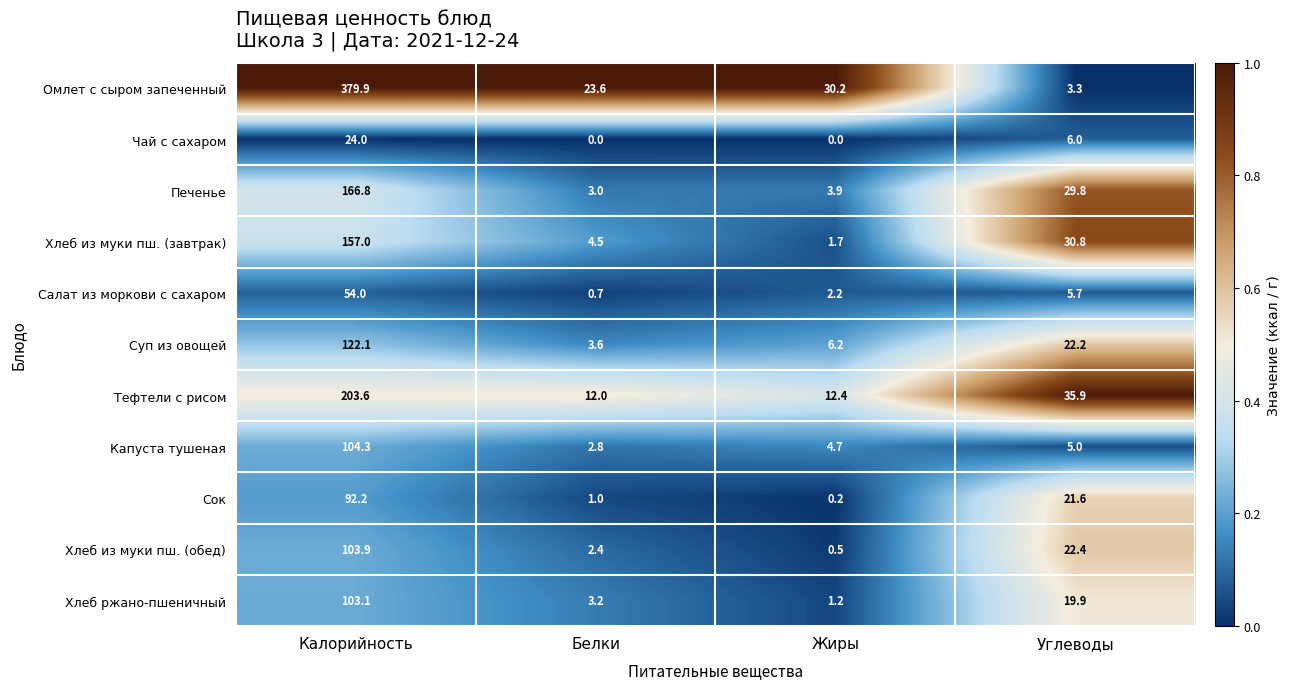

At Жиры, list the series in order from smallest to largest.

Чай с сахаром, Сок, Хлеб из муки пш. (обед), Хлеб ржано-пшеничный, Хлеб из муки пш. (завтрак), Салат из моркови с сахаром, Печенье, Капуста тушеная, Суп из овощей, Тефтели с рисом, Омлет с сыром запеченный